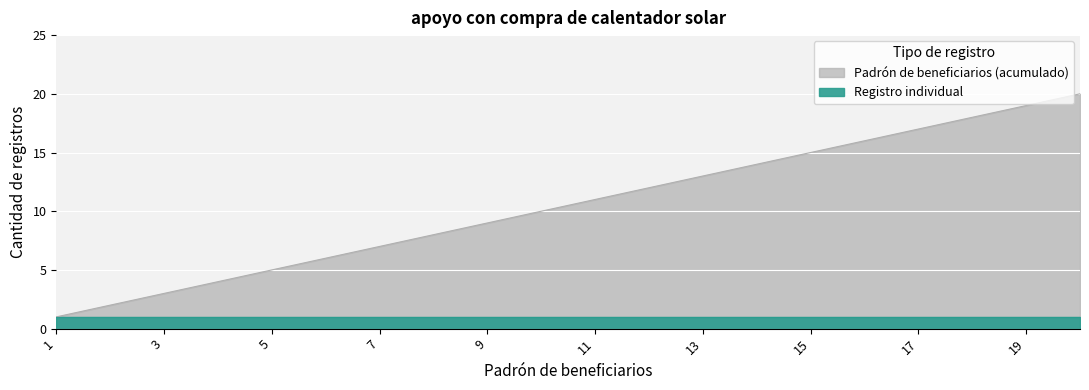

What is the value of the 19th point from the left?

19